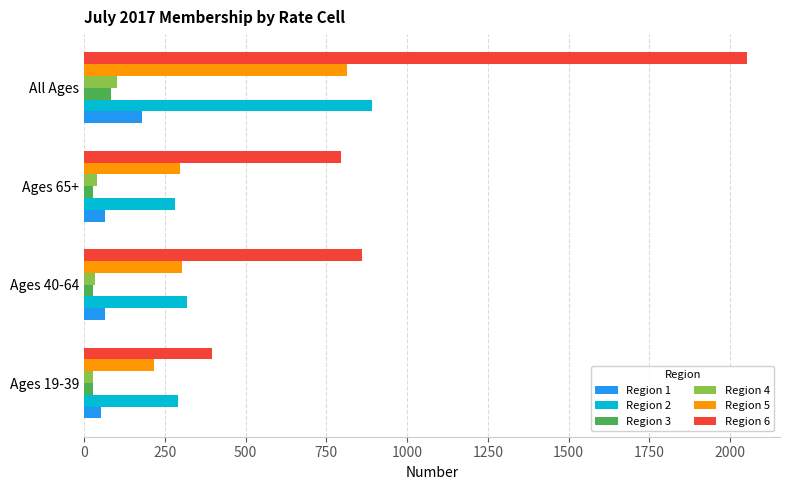

Which series has the largest total across all categories?

Region 6